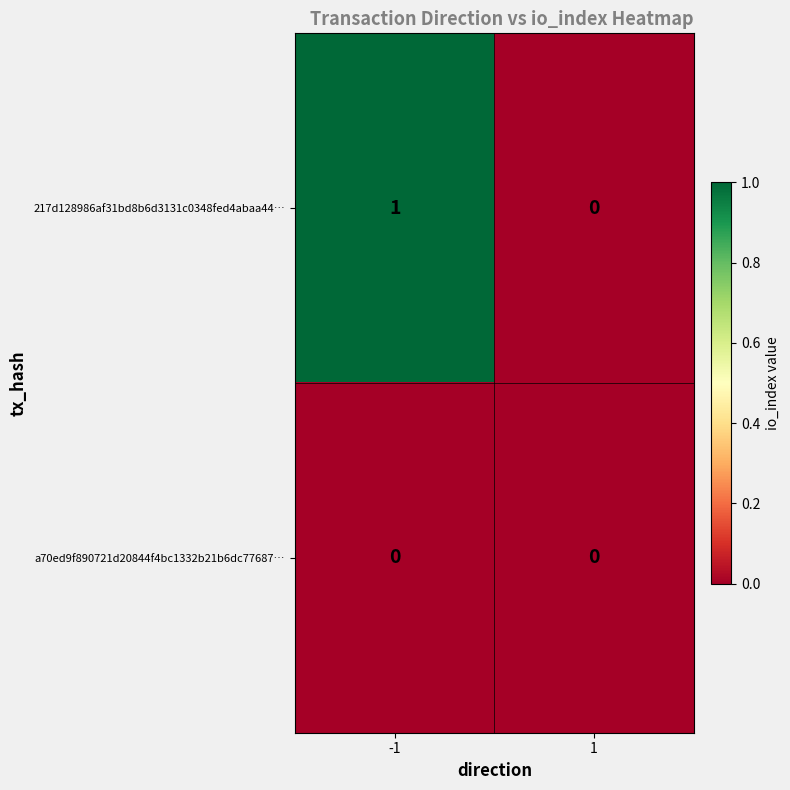

Is the value of 217d128986af31bd8b6d3131c0348fed4abaa44… at -1 greater than the value of a70ed9f890721d20844f4bc1332b21b6dc77687… at -1?

Yes